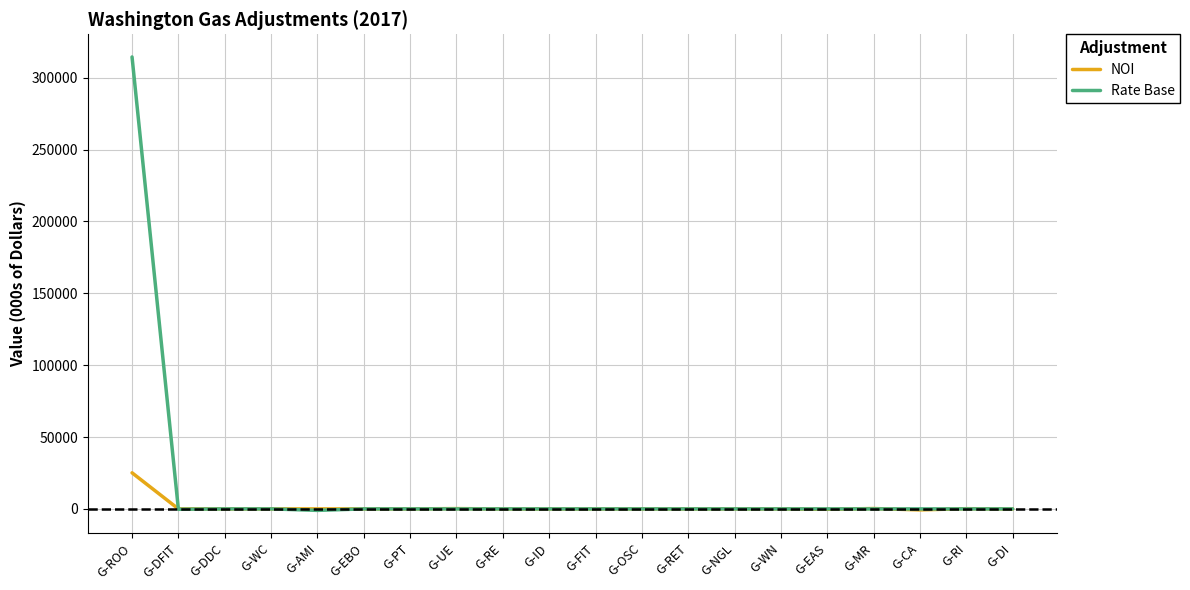

What position from the right is G-EAS?

5